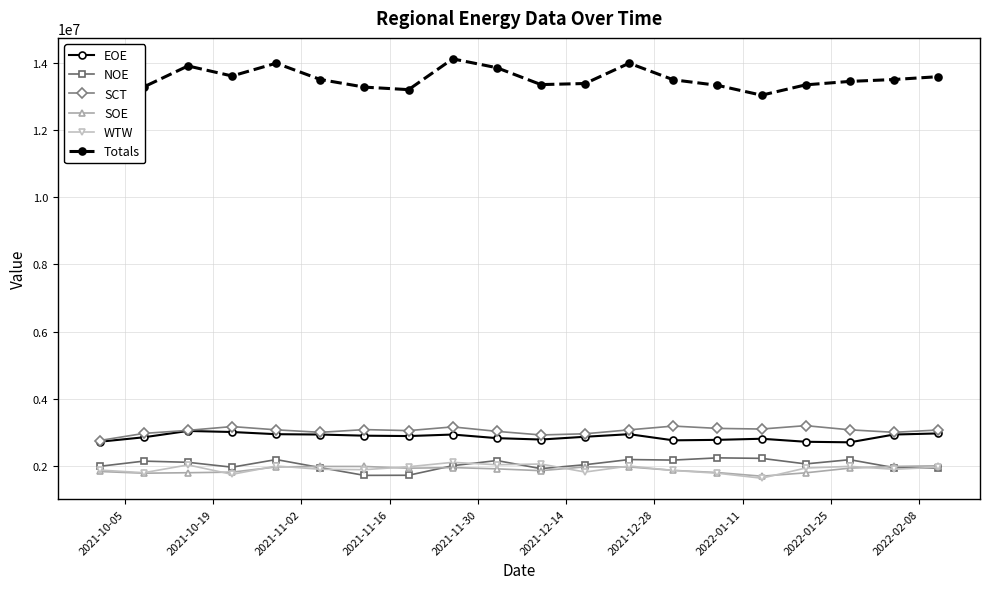

Reading left to right, list all the values displayed in this chart.

EOE: 2712494	2844875	3034074	3002585	2937327	2926838	2892935	2881669	2926993	2819631	2777929	2860630	2937327	2754116	2768401	2801507	2711325	2695215	2926838	2960331
NOE: 1979160	2134096	2098932	1952823	2180527	1940121	1708549	1712049	1997446	2151181	1909893	2026800	2180527	2164808	2231199	2216581	2050912	2176423	1940121	1924743
SCT: 2749149	2960674	3051604	3164807	3067394	2993221	3074619	3044202	3154991	3022191	2914750	2949602	3067394	3179540	3110357	3091181	3192256	3067530	2993221	3062025
SOE: 1824426	1773199	1788148	1805291	1959583	1975161	1974748	1922533	1941015	1903533	1848589	1961395	1959583	1857643	1792972	1684563	1784754	1924947	1975161	1995141
WTW: 1867039	1788465	2020727	1739300	1988063	1890618	1878878	1966521	2097759	2025506	2047572	1808329	1988063	1855143	1772520	1624369	1927556	1977807	1890618	1950806
Totals: 12981729	13298269	13923778	13623991	14005687	13519028	13291965	13216710	14135165	13870947	13367358	13399549	14005687	13510708	13345740	13050992	13359872	13462492	13519028	13603615